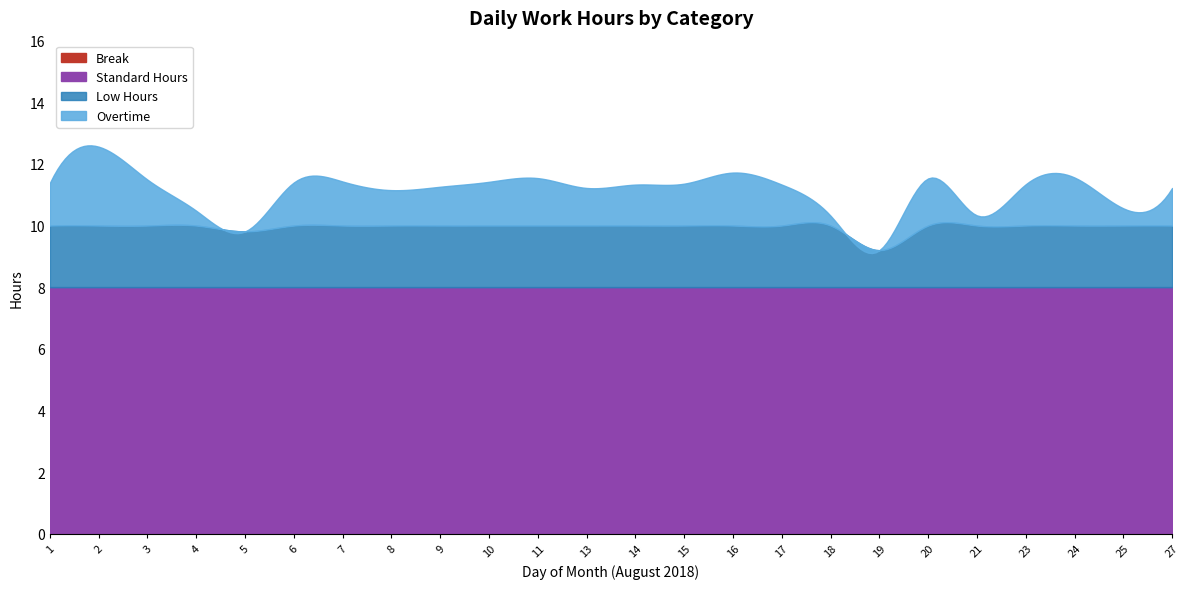

What is the value of the Standard point at the 20th from the left?

8.0